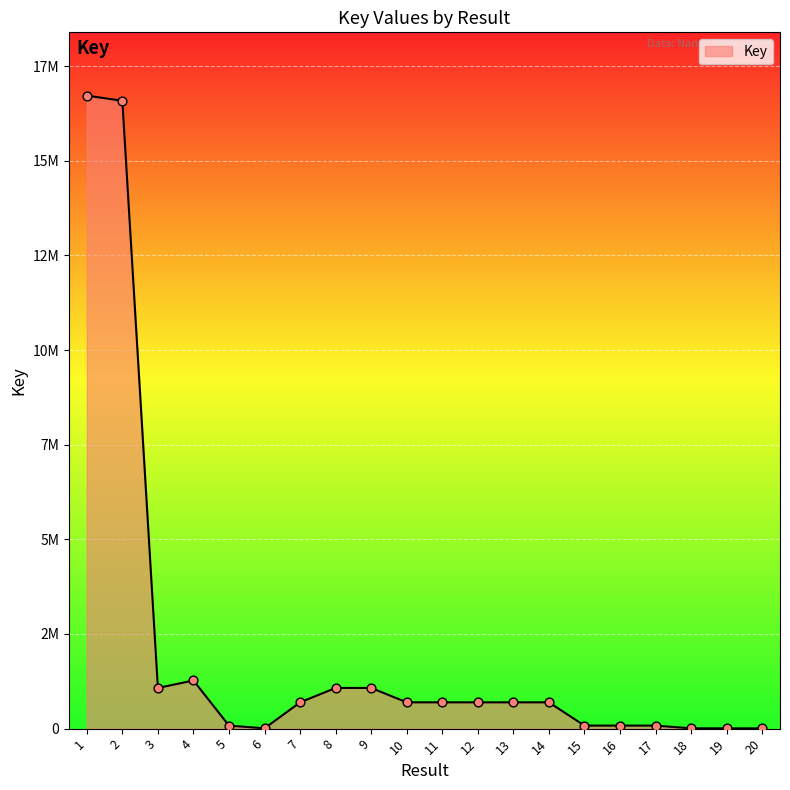

Which has a higher value, 18 or 9?

9